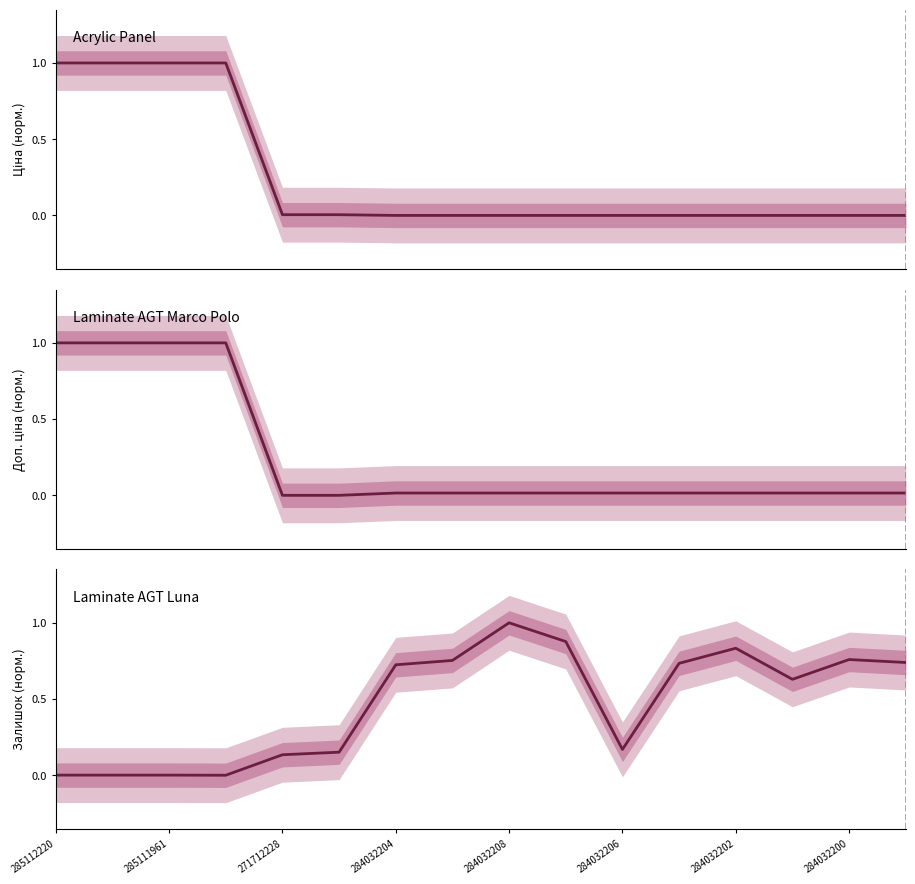

What is the maximum value for Залишок (норм.)?

1.0